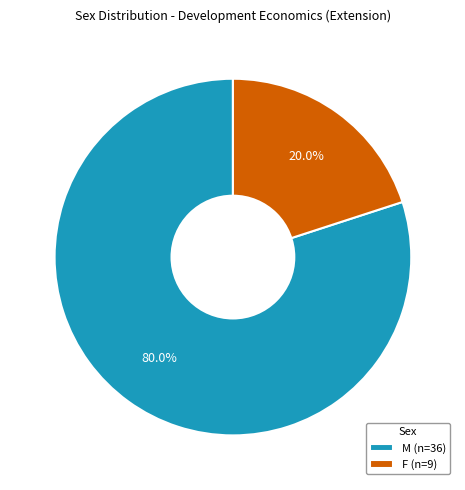

What percentage do M and F together represent?

100.0%